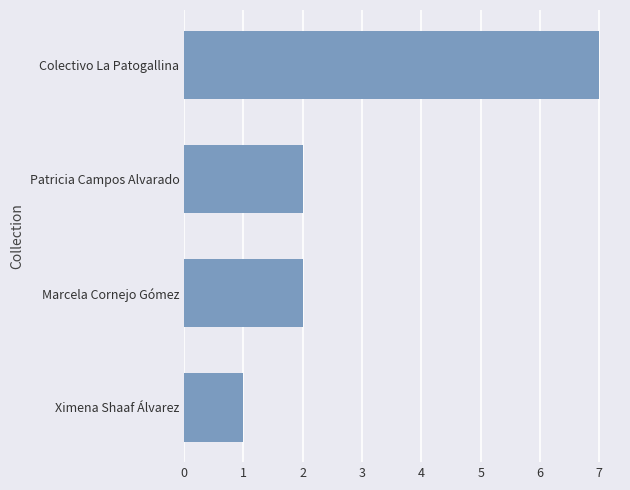

How many series are shown in this chart?

1